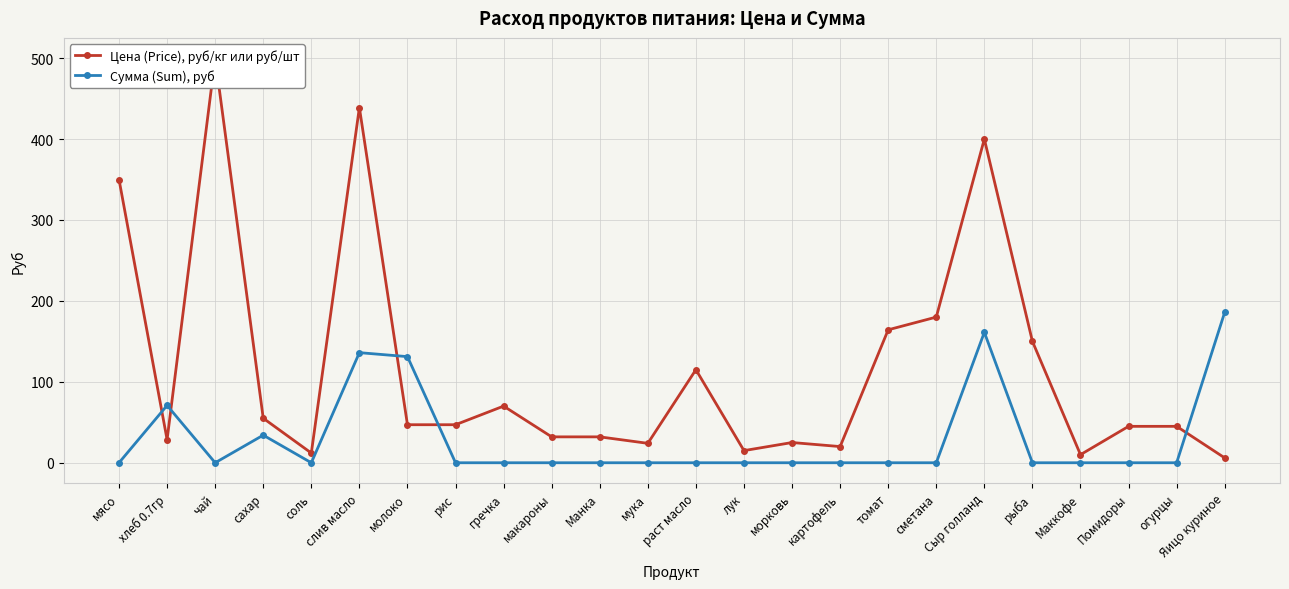

Which series changed the most between сахар and томат?

Цена (Price), руб/кг или руб/шт